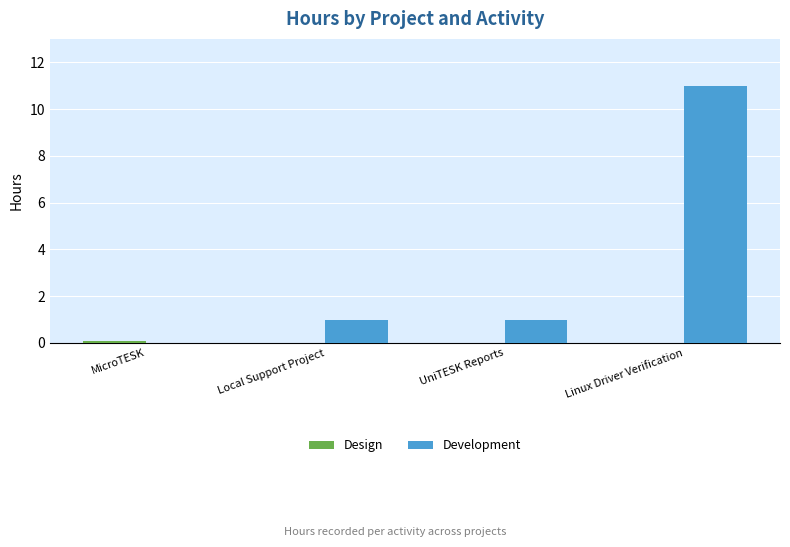

What is the difference between the Development values at Local Support Project and Linux Driver Verification?

10.0